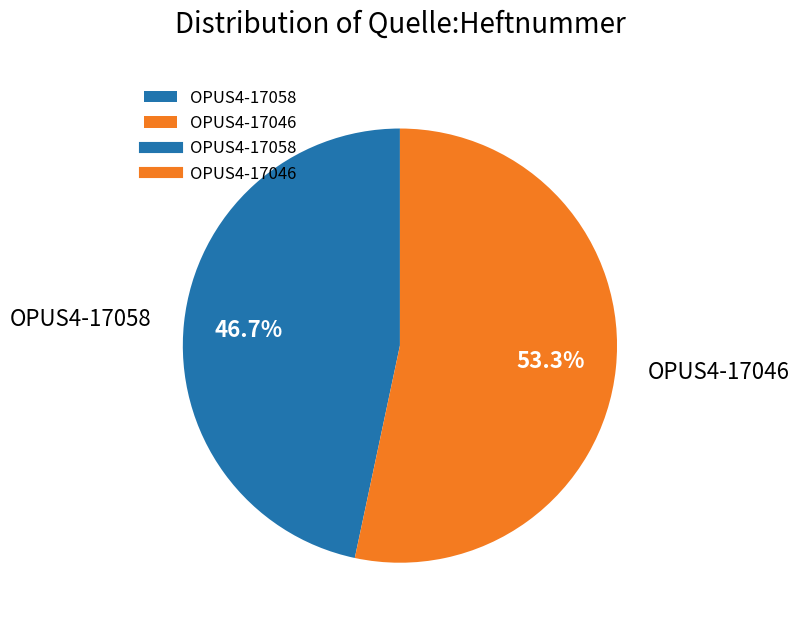

How many segments does this pie chart have?

2